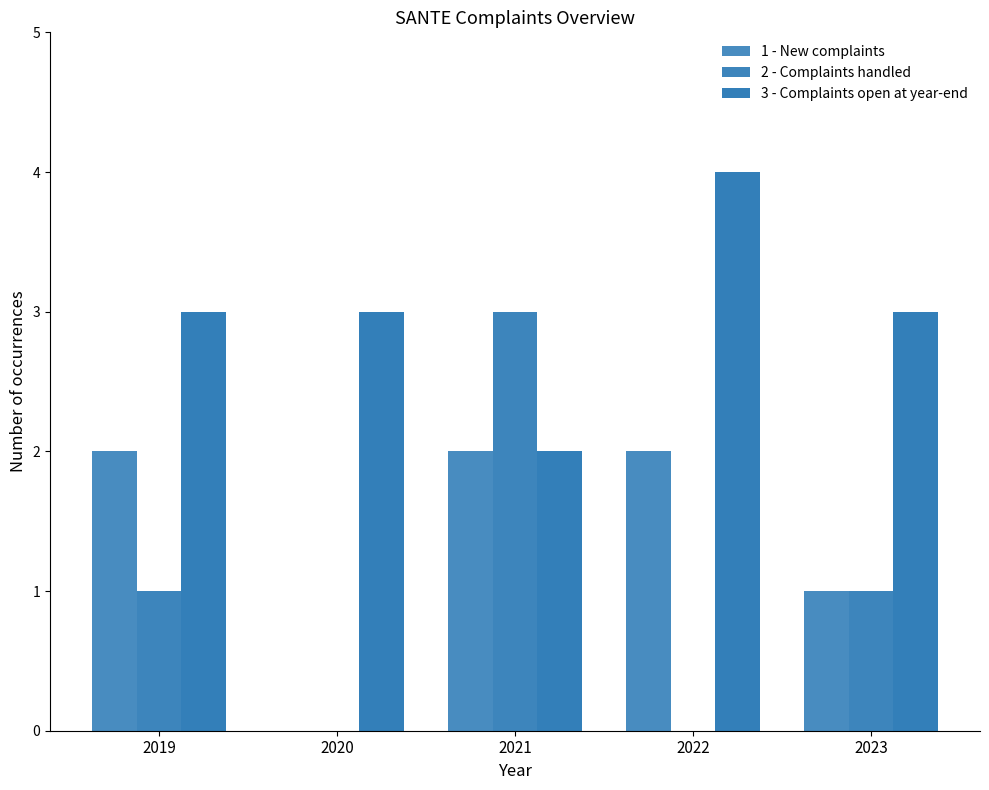

How many distinct data groups are displayed?

3